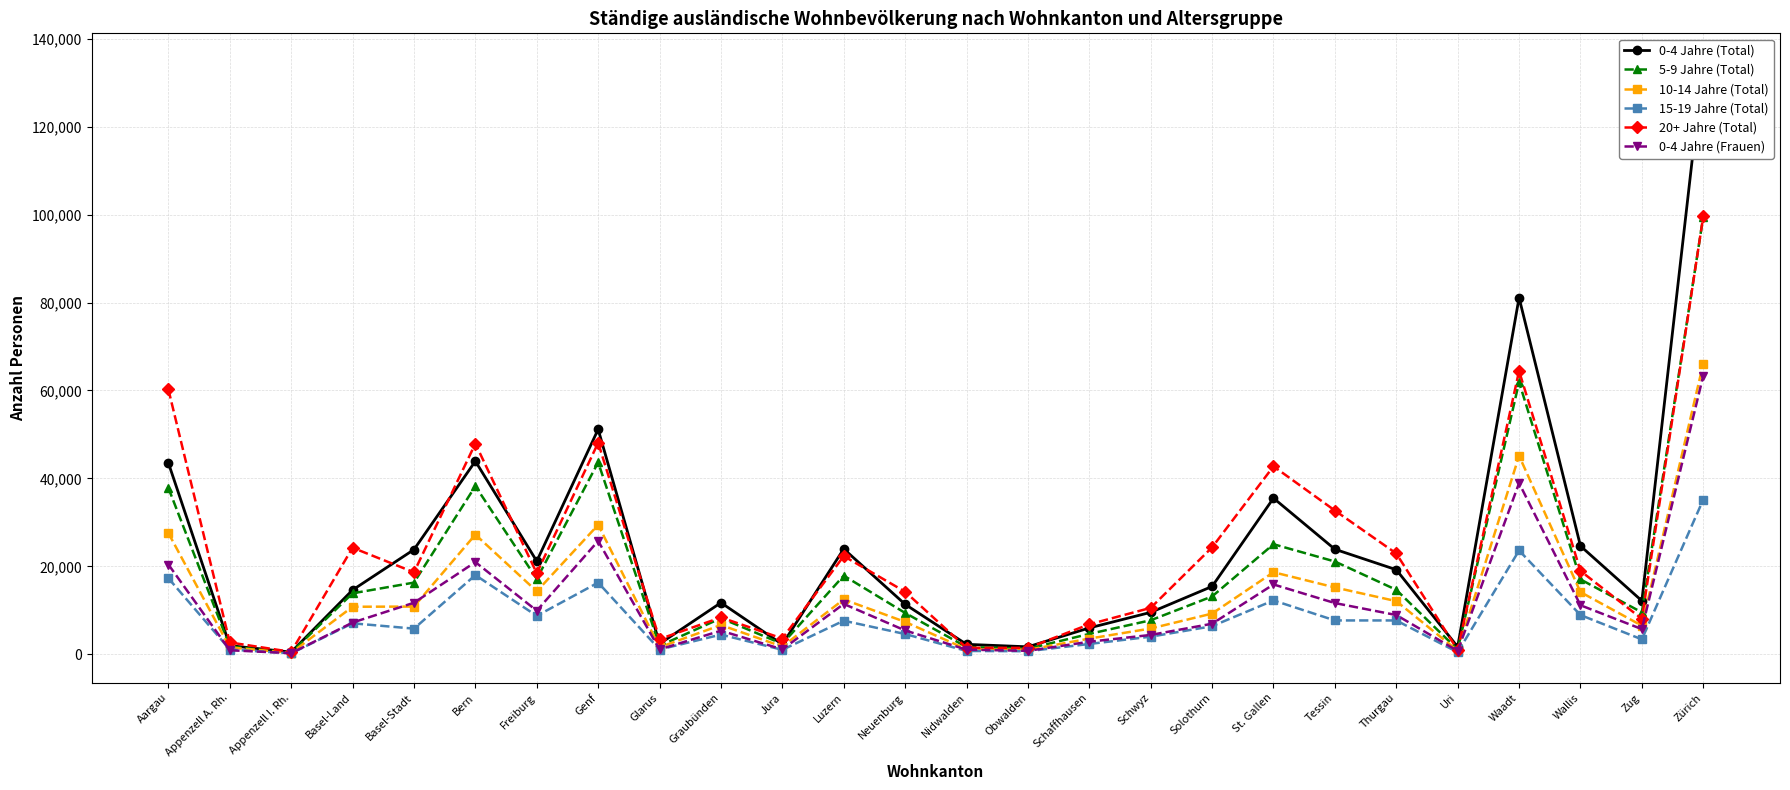

What is the difference between the maximum and minimum values in the 5-9 Jahre (Total) series?

99144